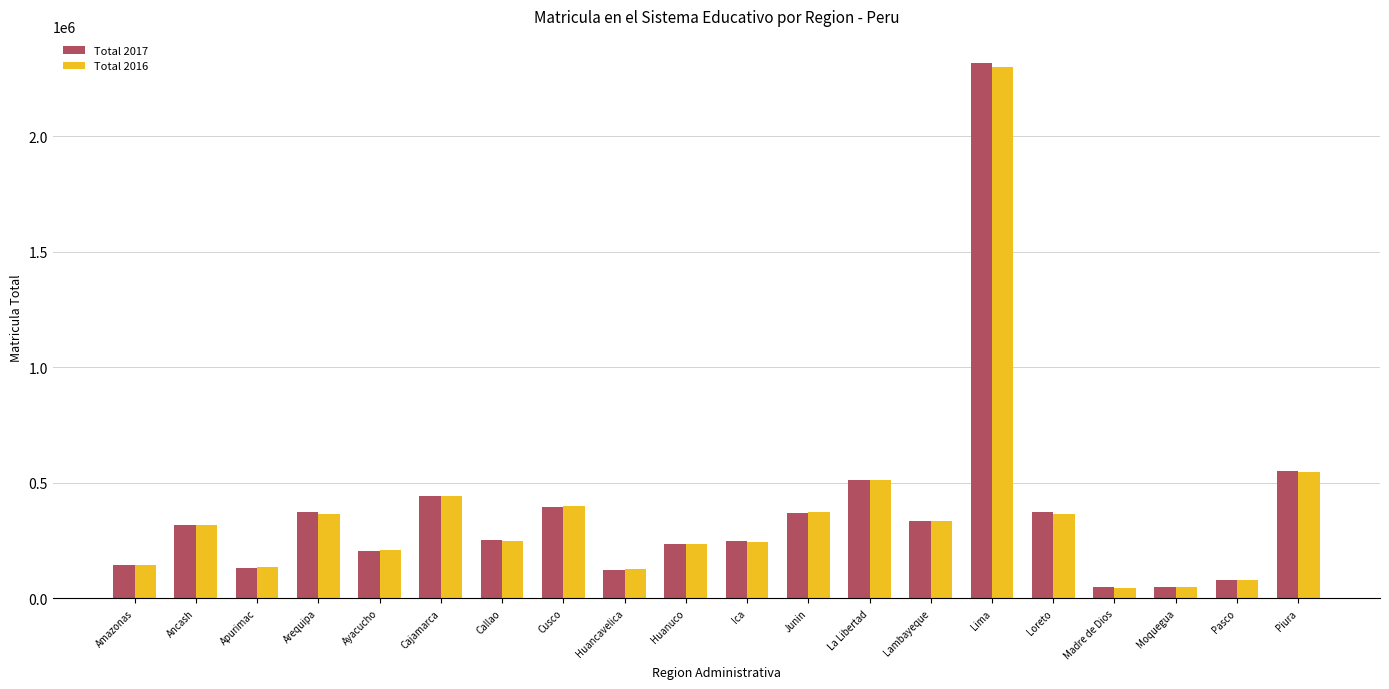

What is the label of the 5th bar from the right?

Loreto